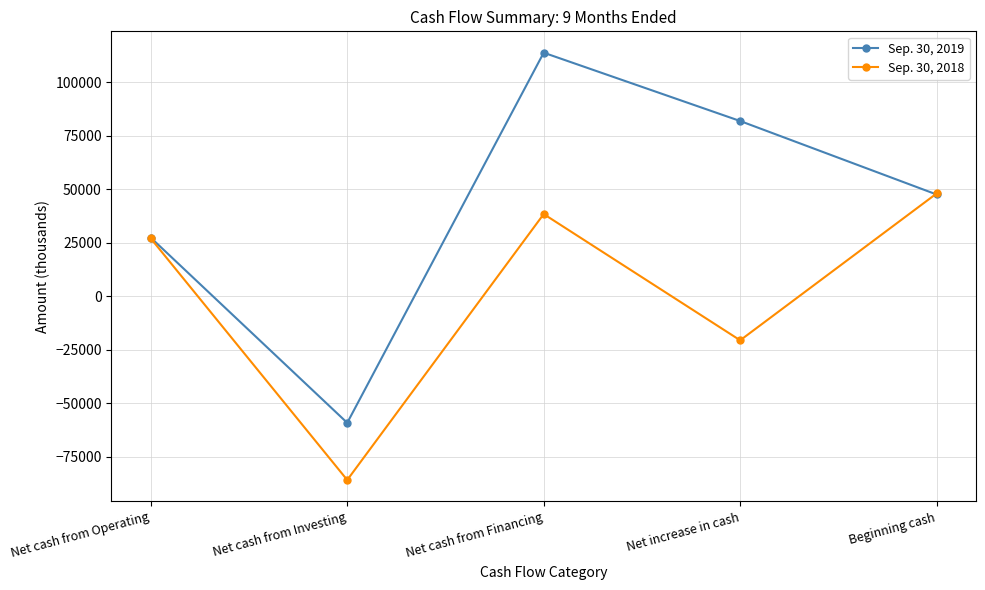

What is the total value across all series at Net increase in cash?

61146